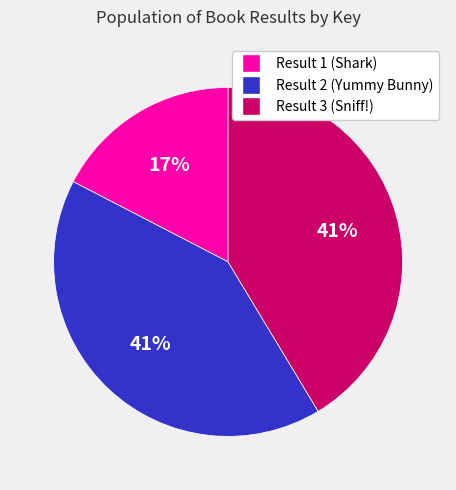

Which slice is the smallest?

Result 1 (Shark)